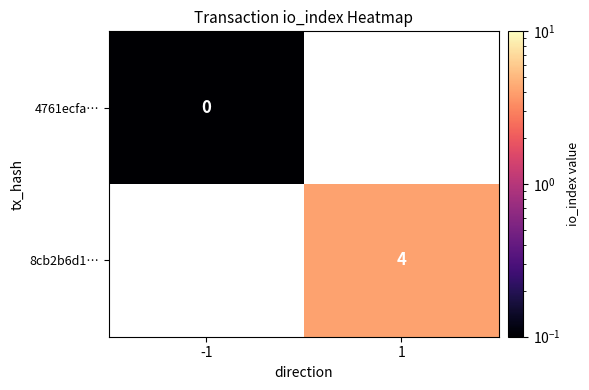

Is it true that 8cb2b6d1… equals 4.0 at 1?

True